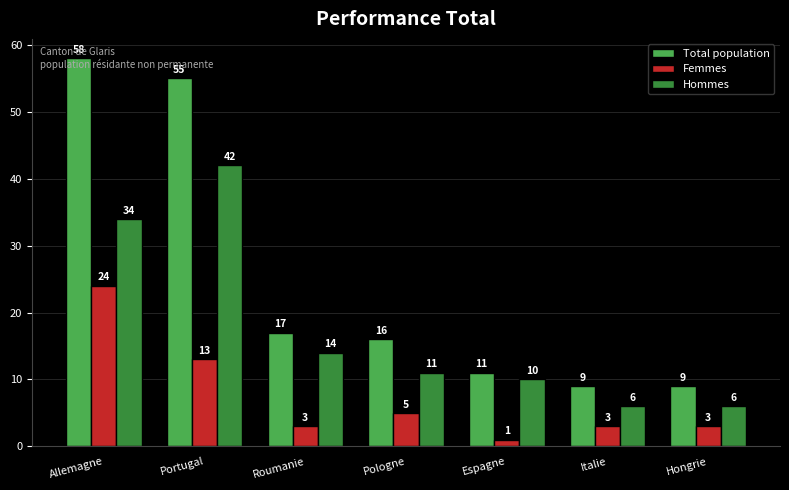

List the series in order of their overall mean, highest first.

Total population, Hommes, Femmes